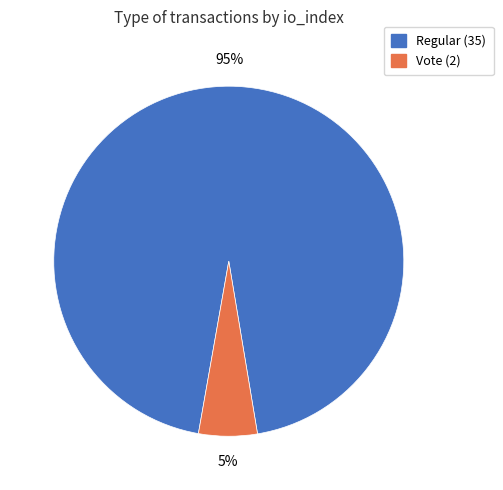

How many slices are in this pie chart?

2